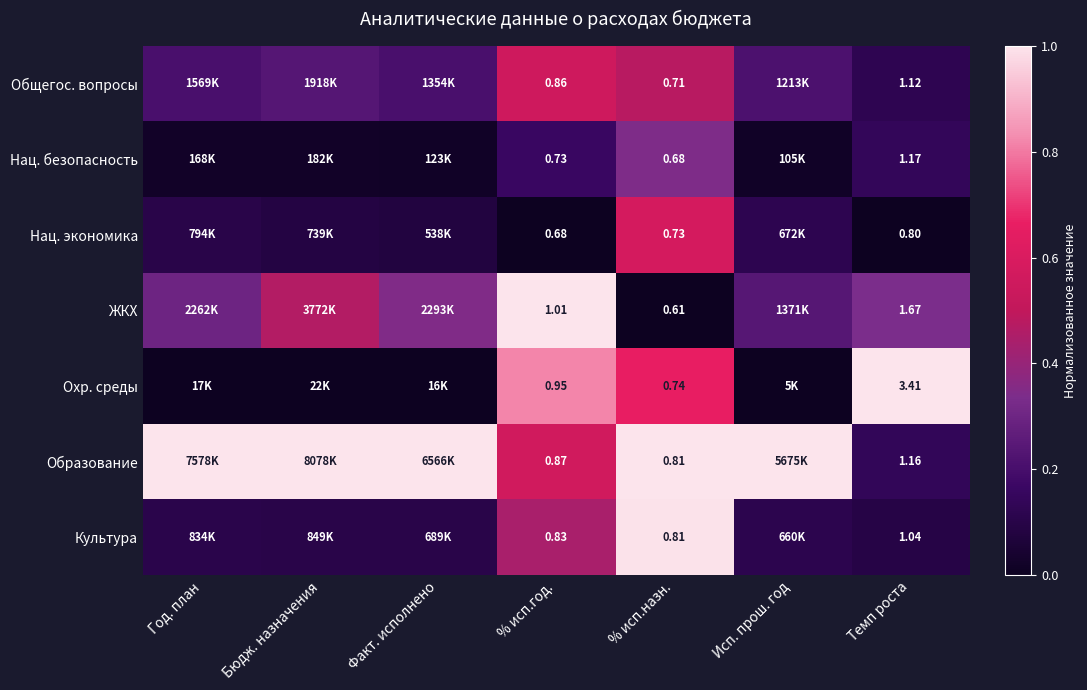

Between % исп.назн. and Темп роста, which series saw the biggest shift?

Охр. среды